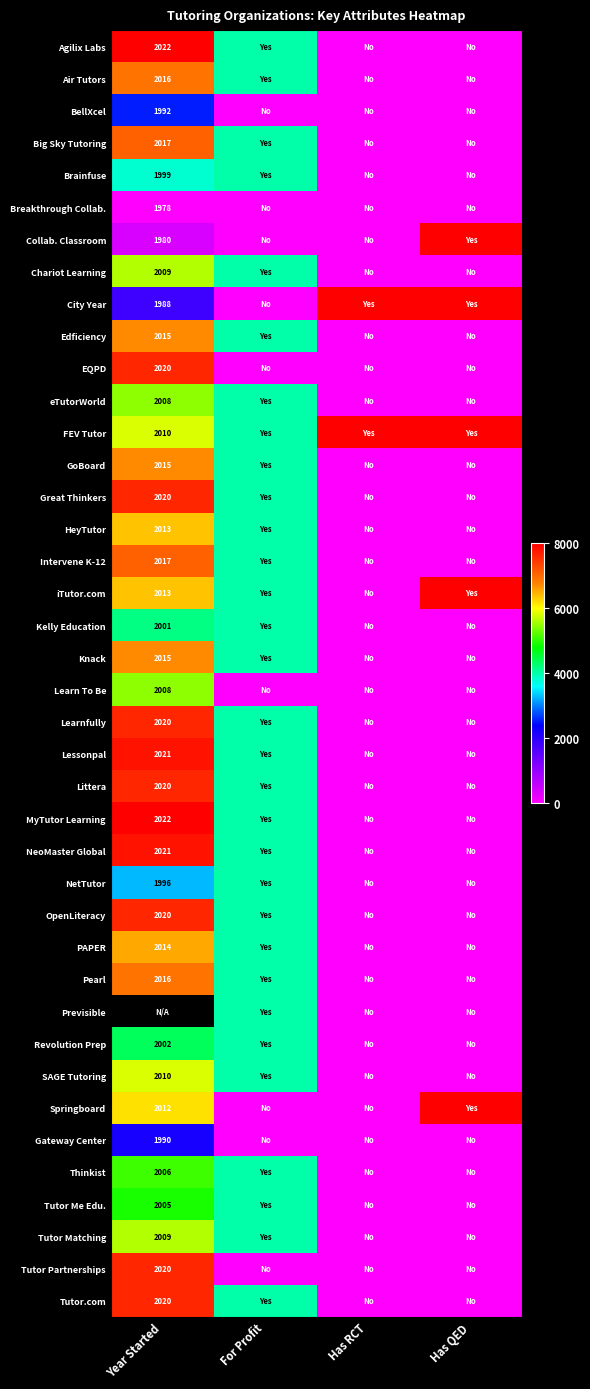

True or false: Brainfuse has a value of 1999 at Year Started.

True